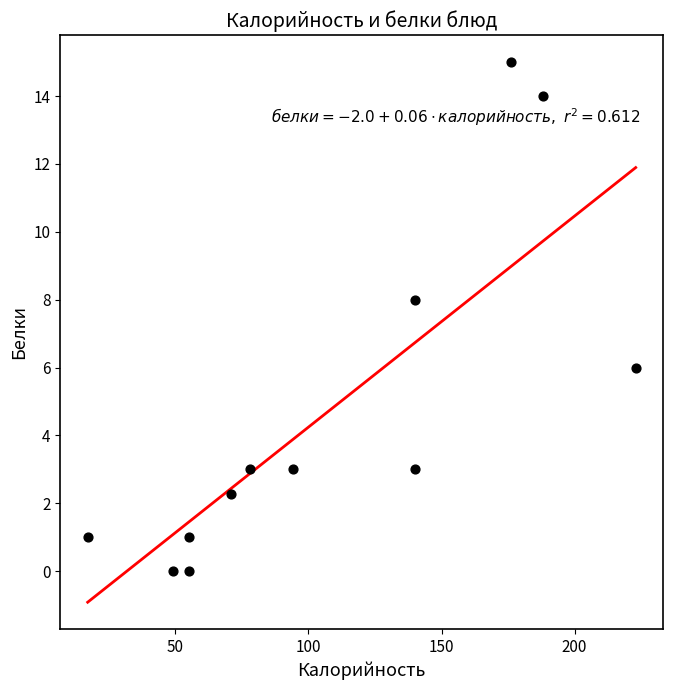

What is the average X value?

107.2